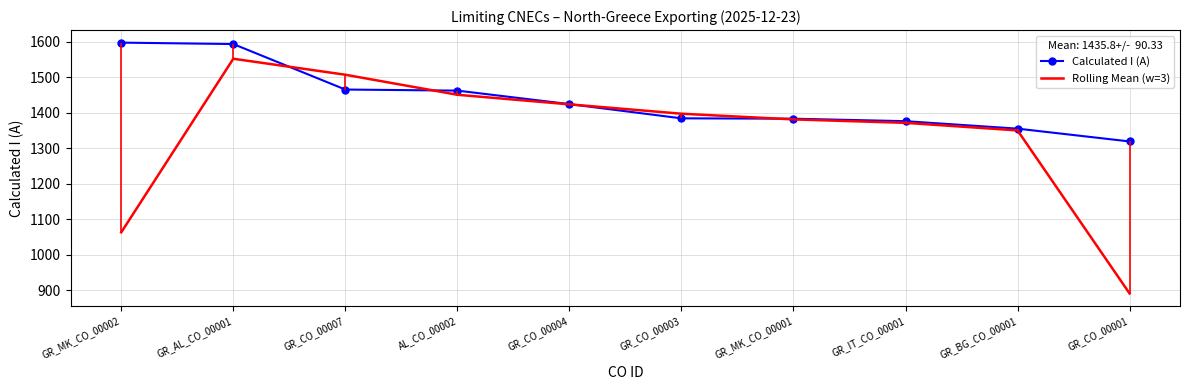

What is the smallest value displayed?

891.3